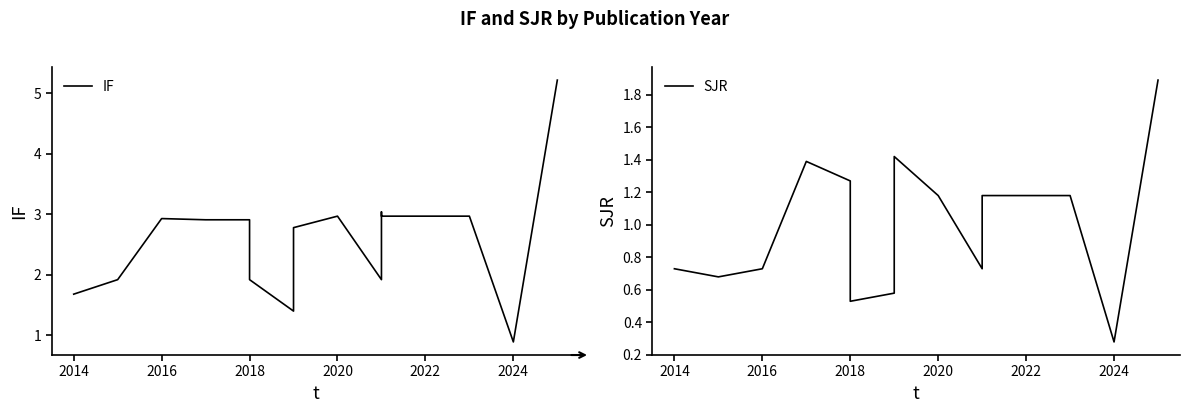

How many lines are shown in the chart?

2